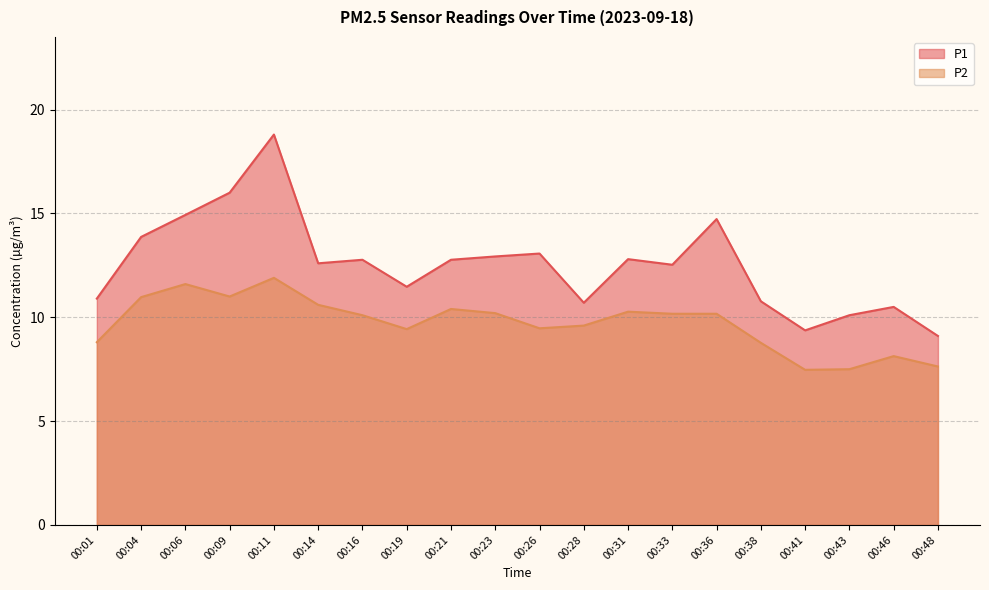

What are all the series names shown in the legend?

P1, P2